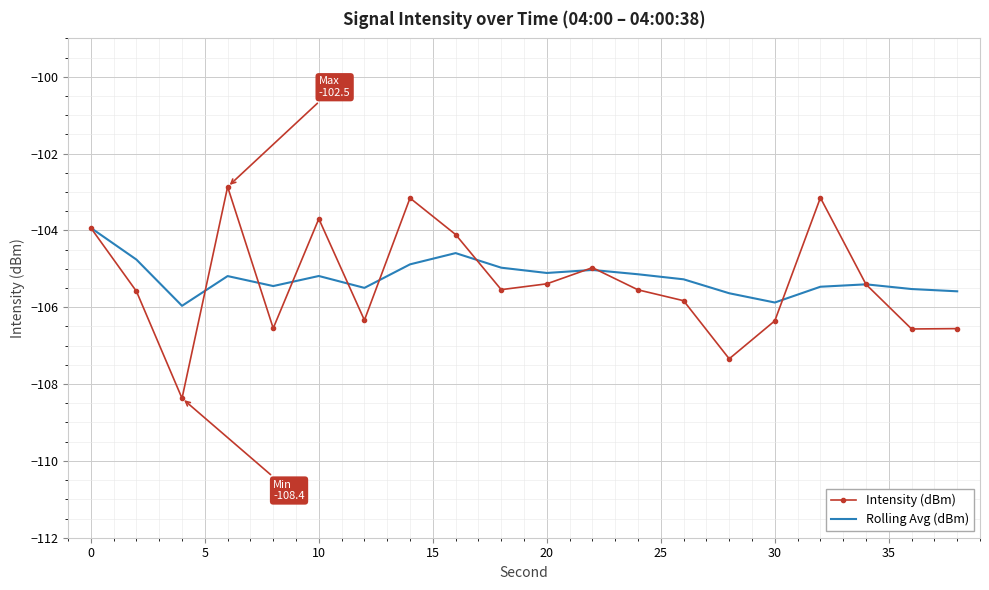

What is the minimum value for Intensity (dBm)?

-108.4